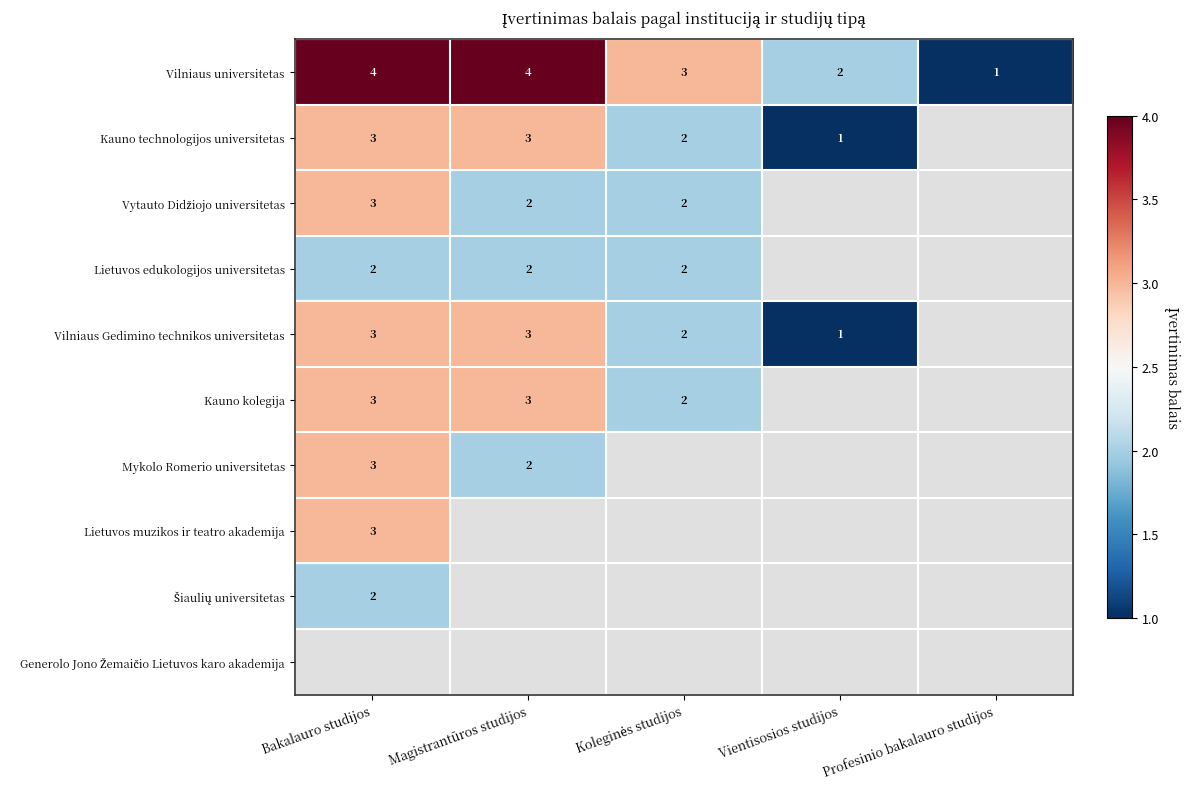

Where is Vilniaus universitetas nearest to the value 2?

Vientisosios studijos